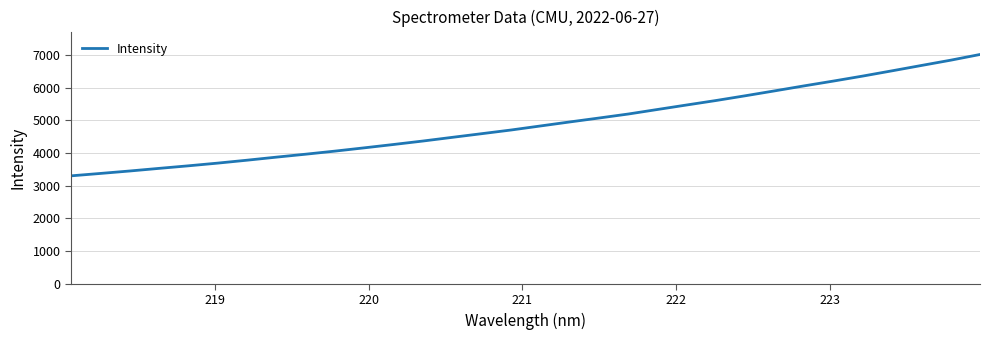

What is the difference between the maximum and minimum values?

3715.3